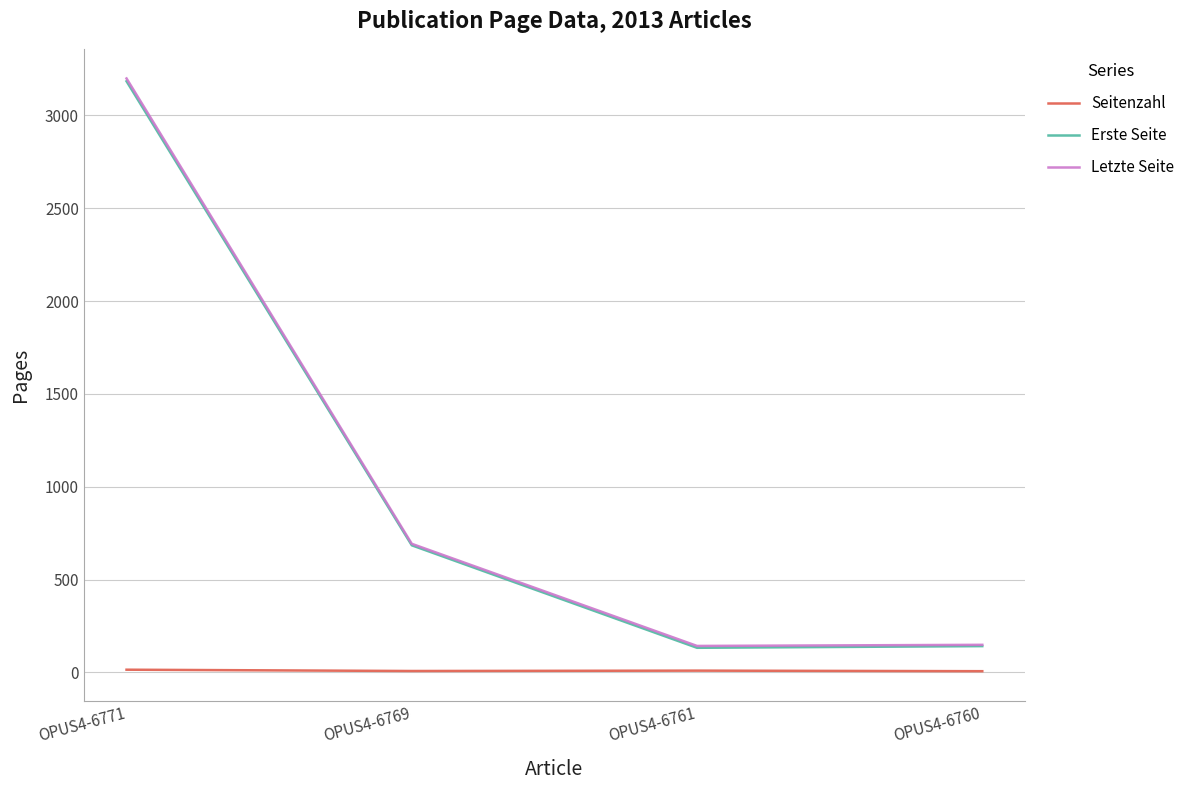

At which category does Letzte Seite reach its first local valley?

OPUS4-6761